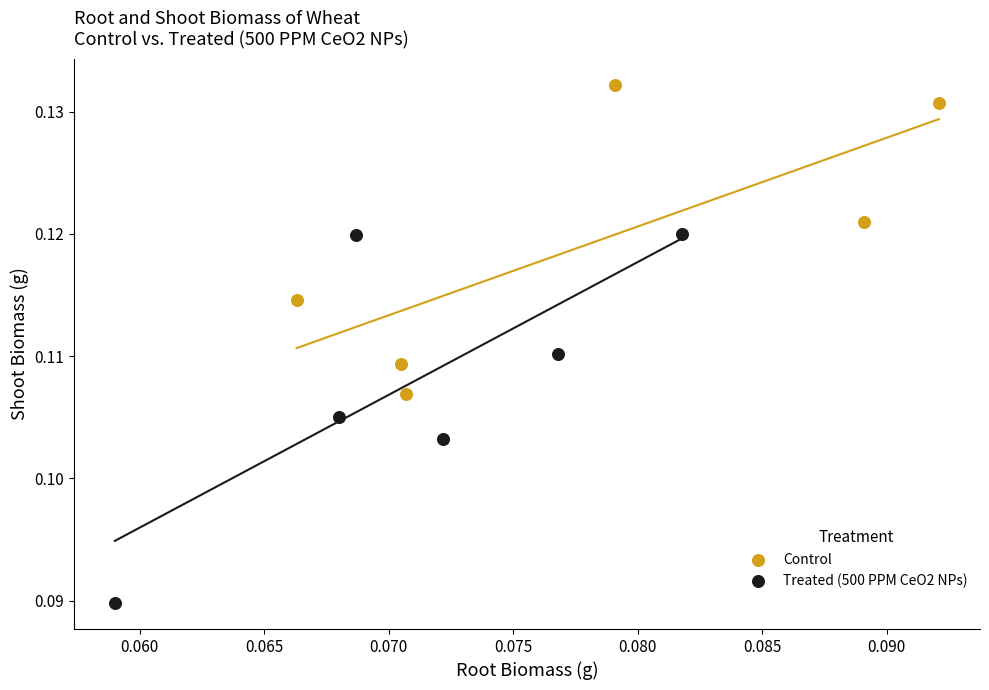

Which series reaches the maximum Y coordinate?

Control